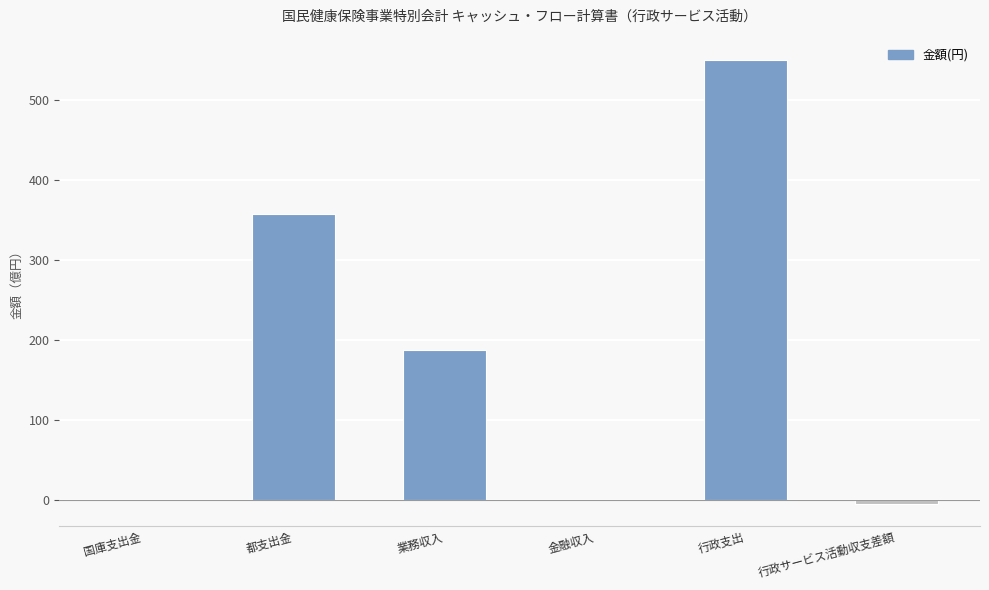

Are the bars horizontal?

No